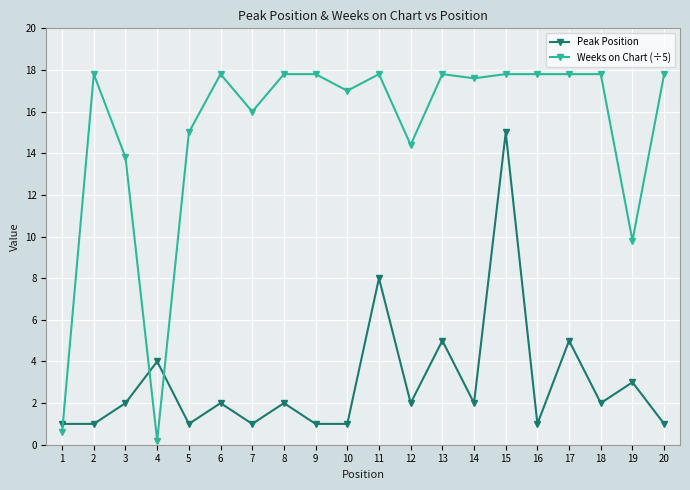

True or false: Weeks on Chart (÷5) has a value of 25.6 at 10.

False